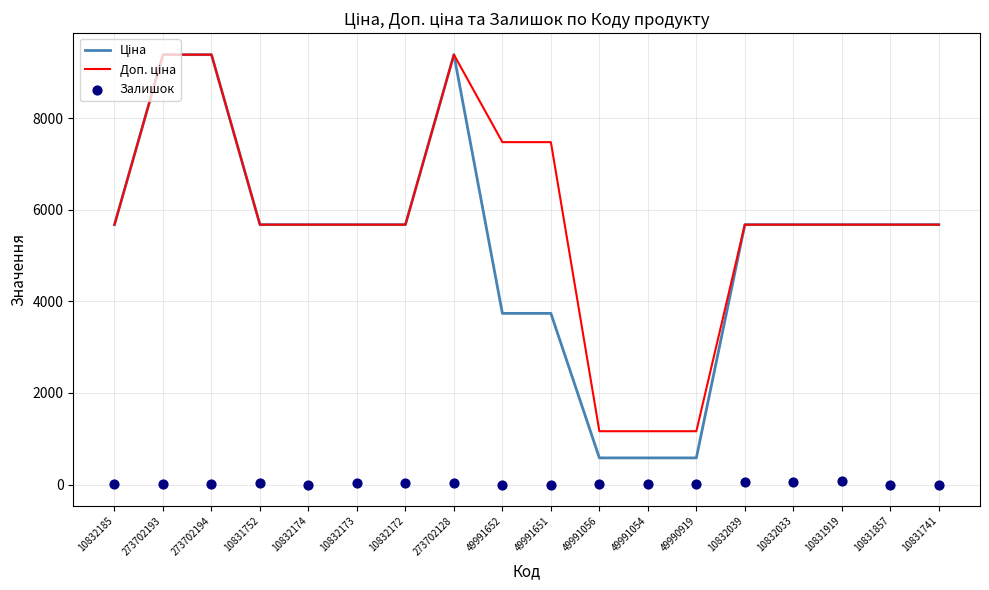

Which series contains the highest Y value?

Ціна